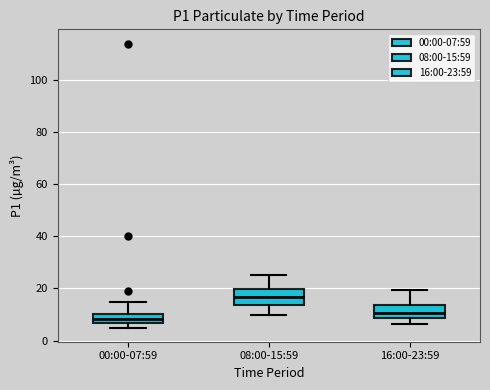

Where is the lower edge of the box for 08:00-15:59 on the y-axis? The values are not printed on the chart, so give them approximately, as read against the axis.

14